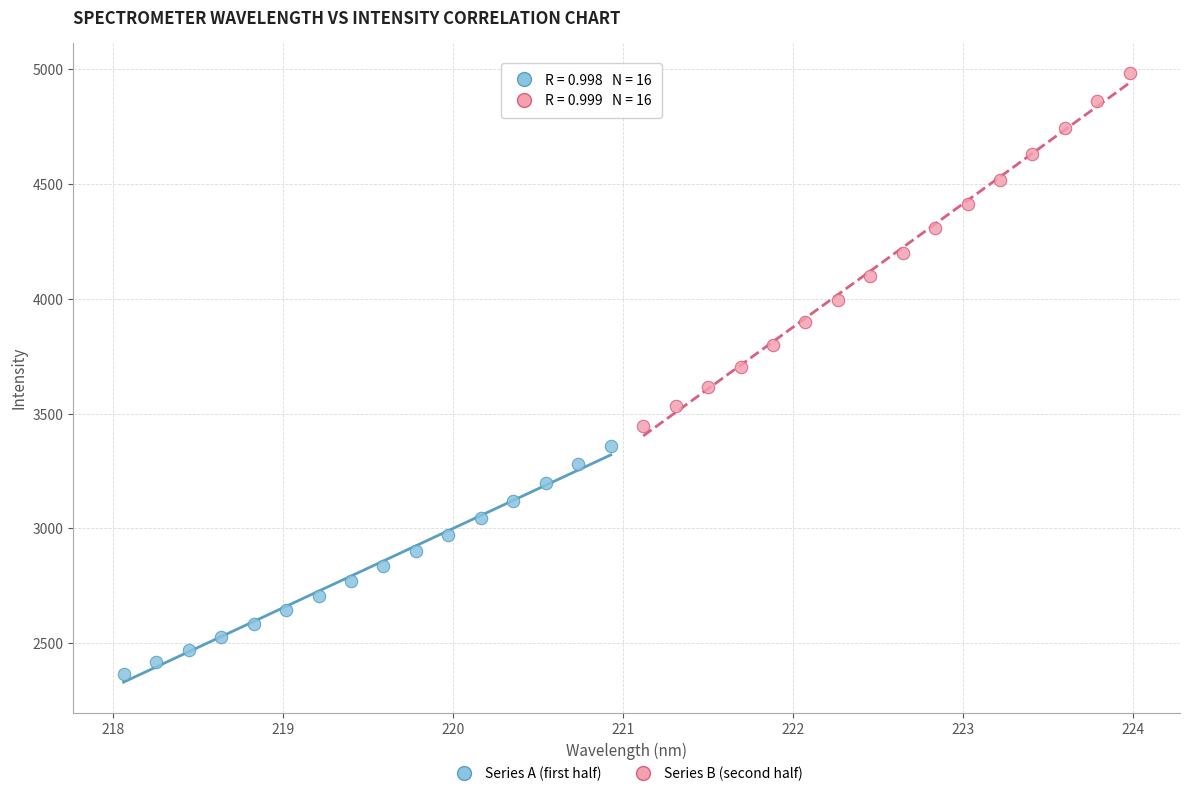

Which series has the widest spread of Y values?

Series B (second half)